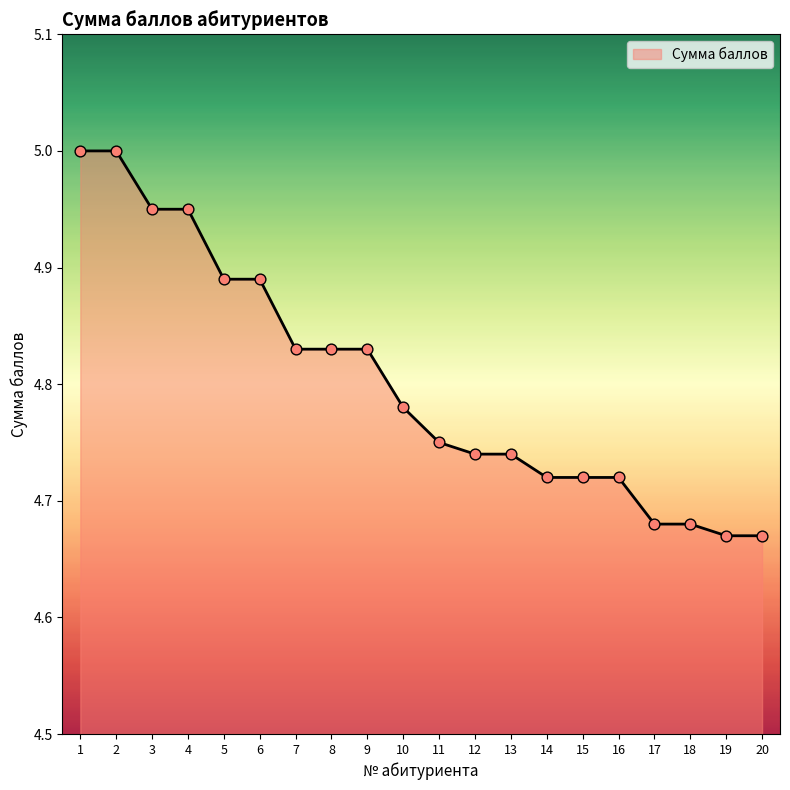

Which has a higher value, 6 or 19?

6